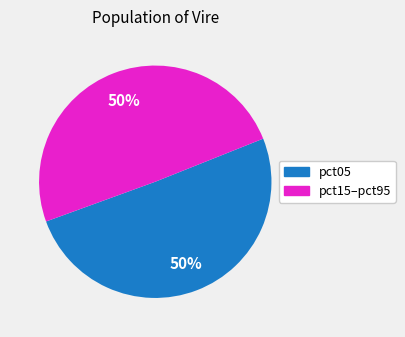

To the nearest percent, what is the average slice percentage?

50%